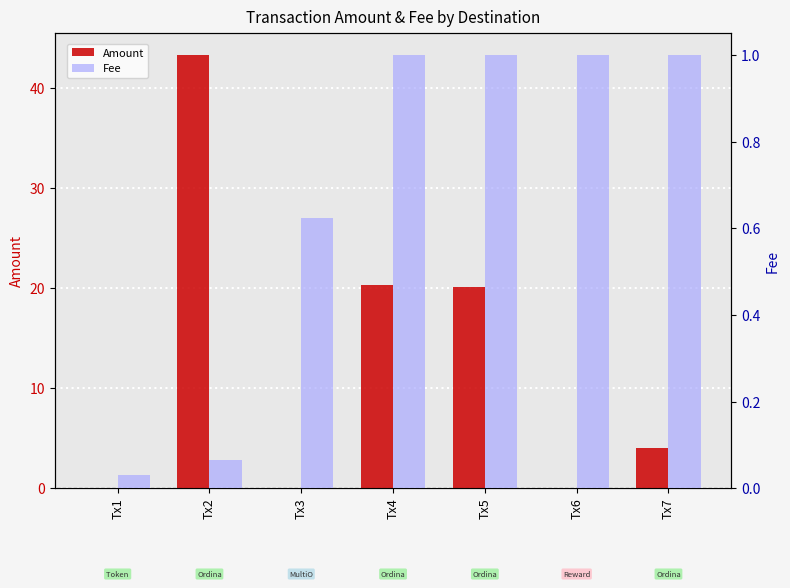

Which category has the highest value in the Amount series?

Tx2